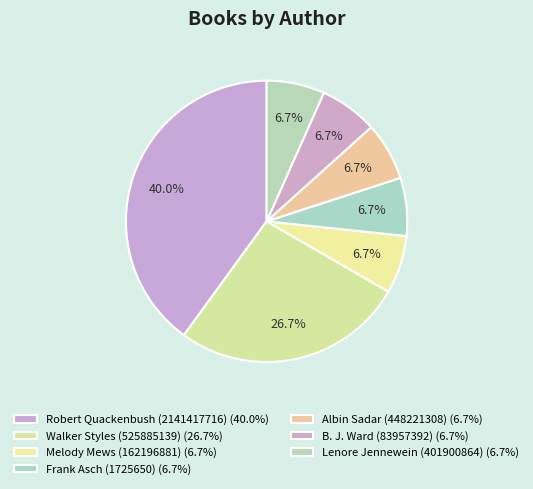

Does B. J. Ward (83957392) represent more than half of the total?

No